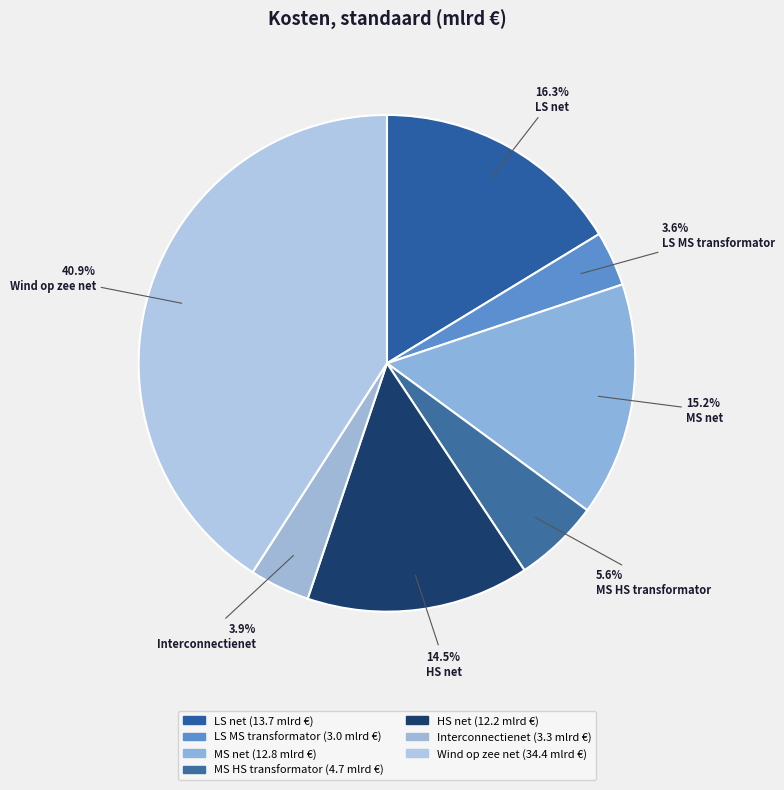

To the nearest percent, what portion does LS MS transformator represent?

4%